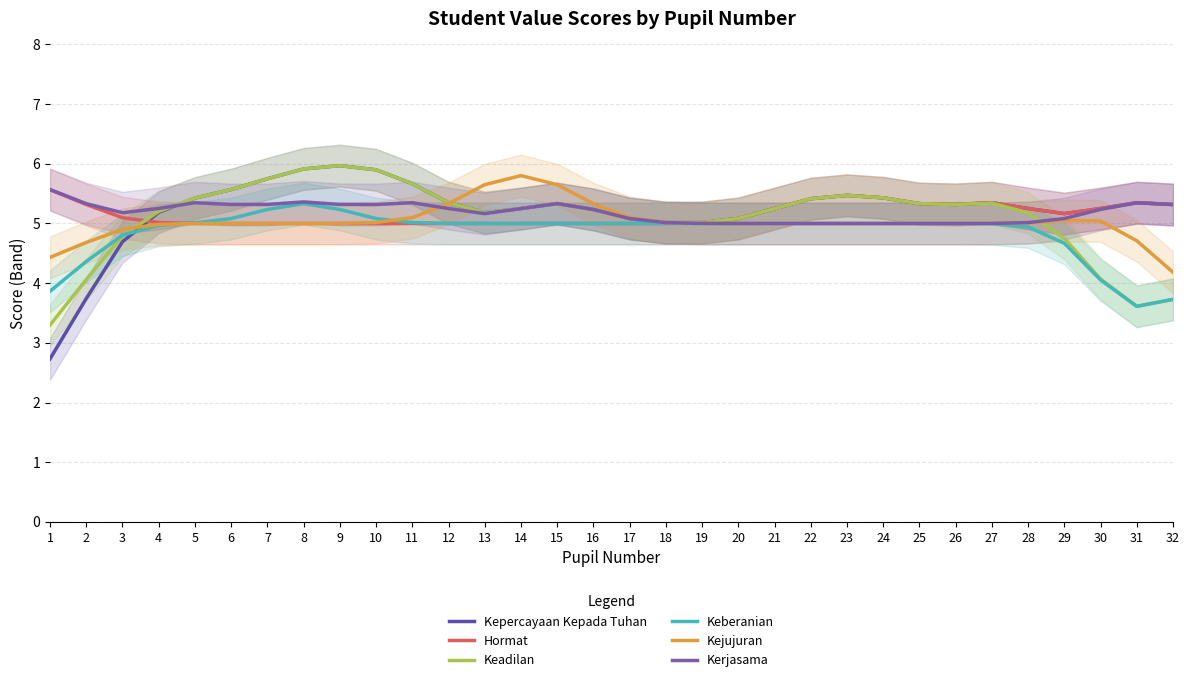

What is the total value across all series at 24?

31.3